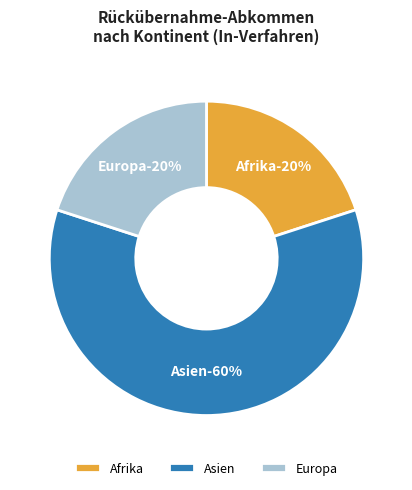

Does Amerika account for over 50% of the chart?

No